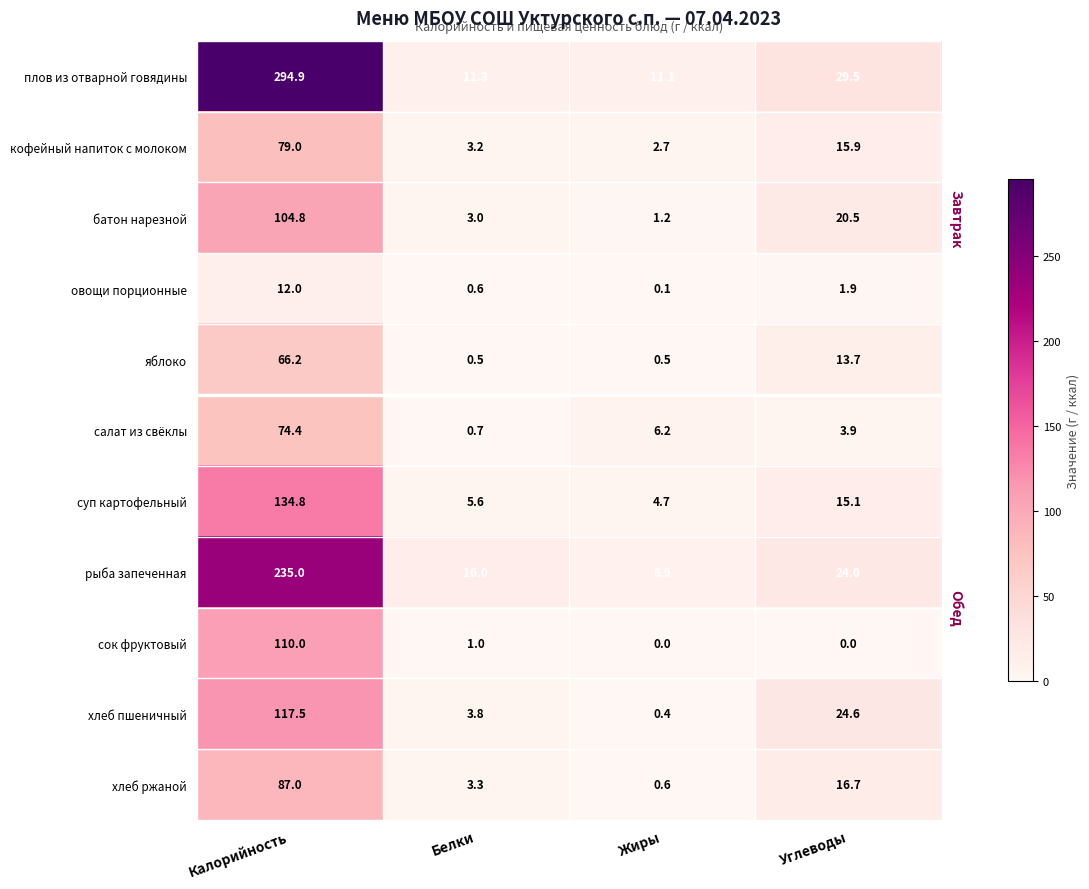

The value of хлеб ржаной at Углеводы is 16.7. True or false?

True